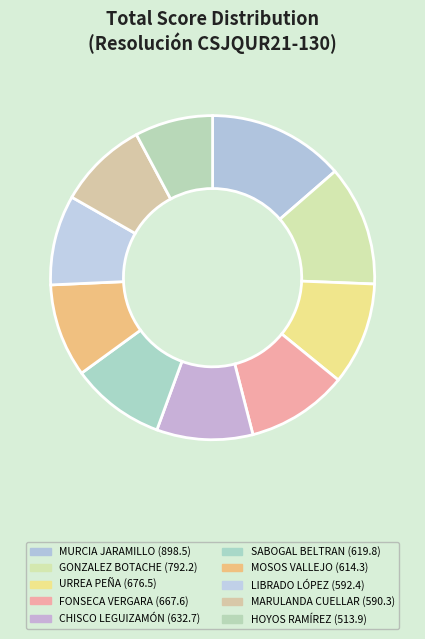

Count the number of slices in the pie.

10